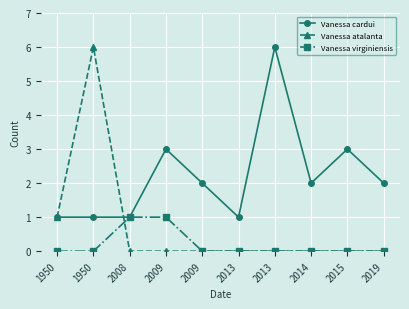

Reading left to right, transcribe all the data shown in this chart.

Vanessa cardui: 1	1	1	3	2	1	6	2	3	2
Vanessa atalanta: 1	6	0	0	0	0	0	0	0	0
Vanessa virginiensis: 0	0	1	1	0	0	0	0	0	0